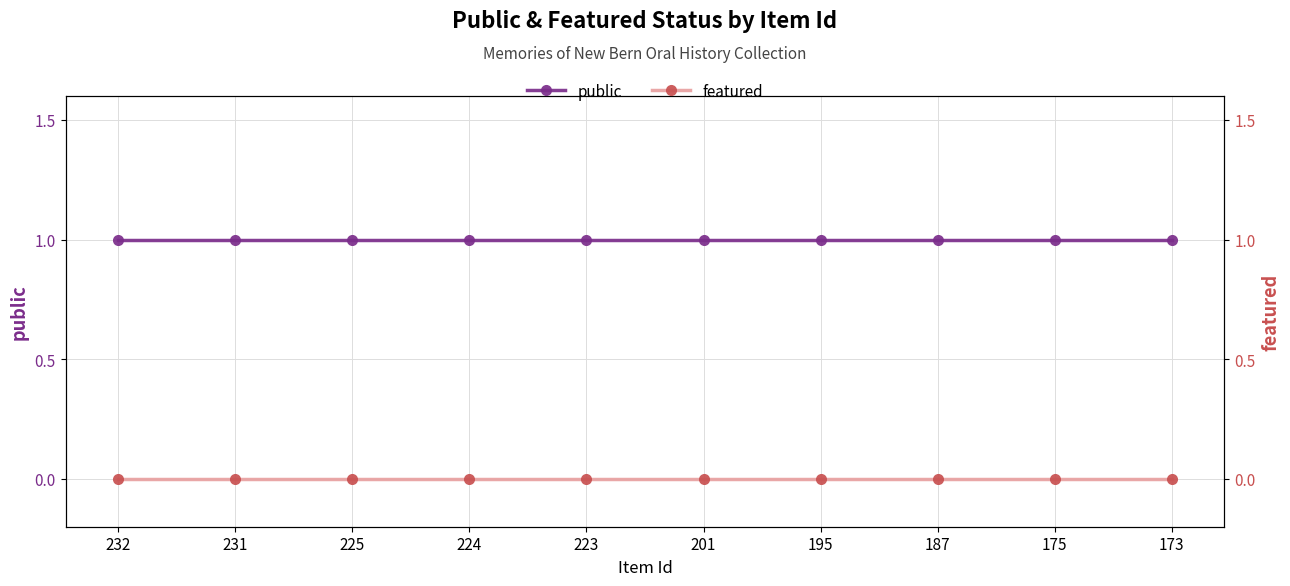

Is this an area chart (filled region under the line)?

No